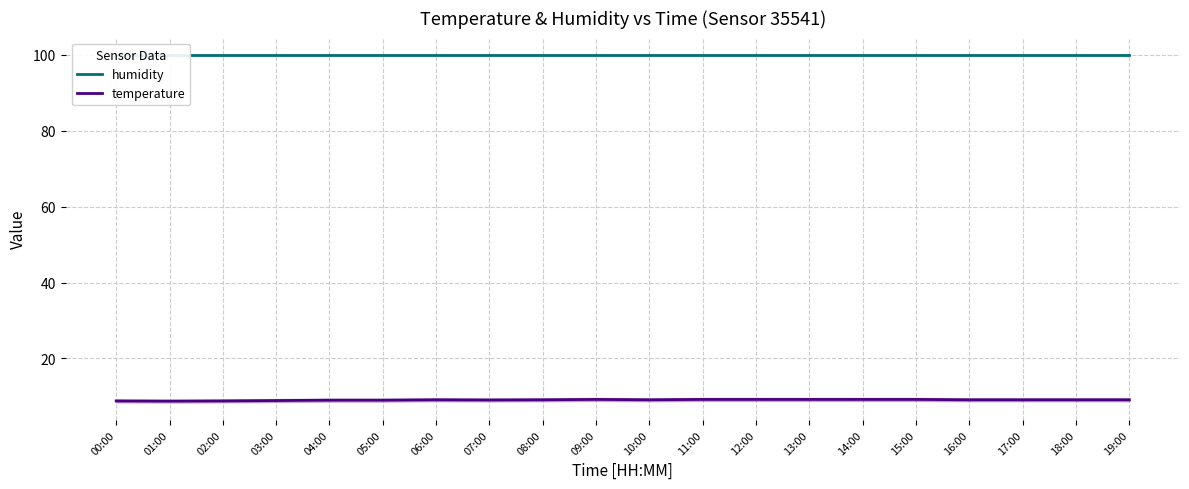

What is the value of the temperature point at the 19th from the left?

9.1